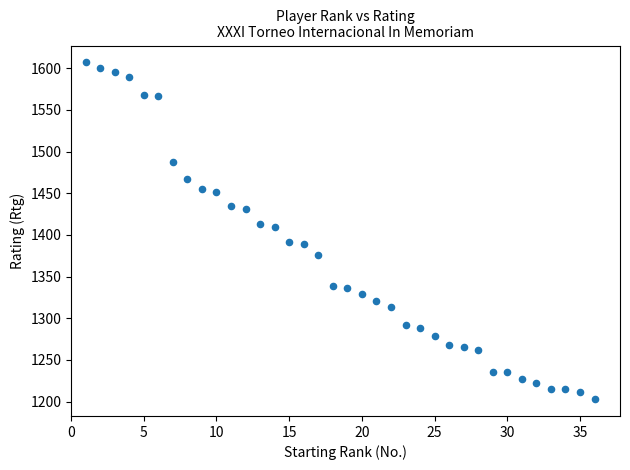

What is the range of X values (max minus min)?

35